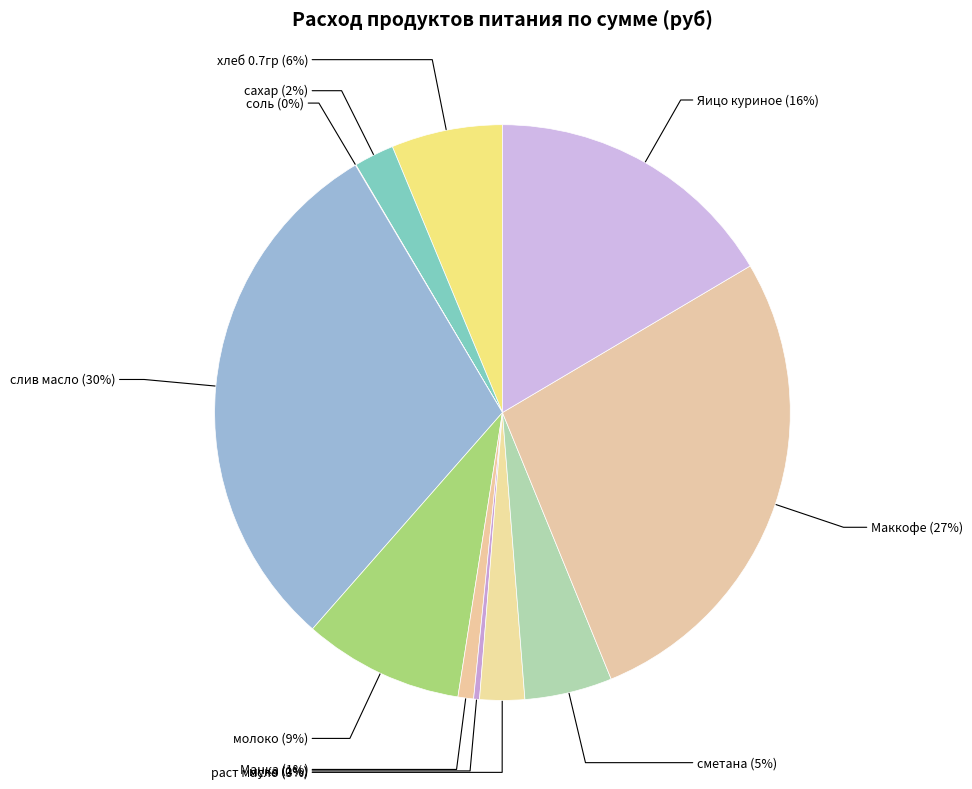

Is the sum of мука and Яицо куриное greater than half?

No